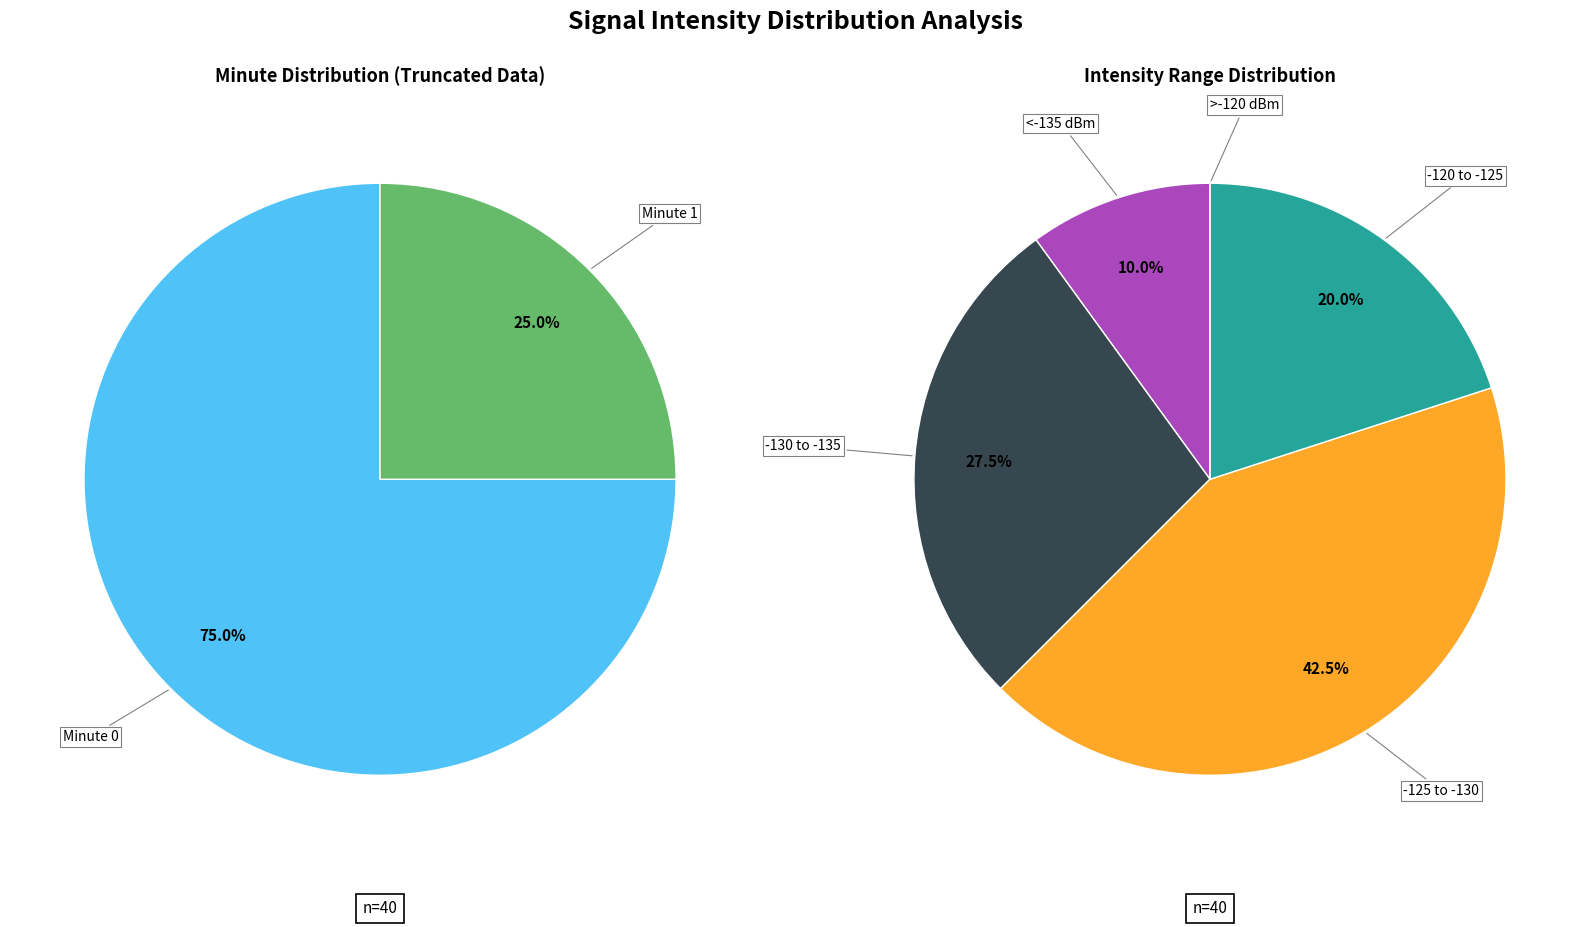

Does any single category account for the majority?

No